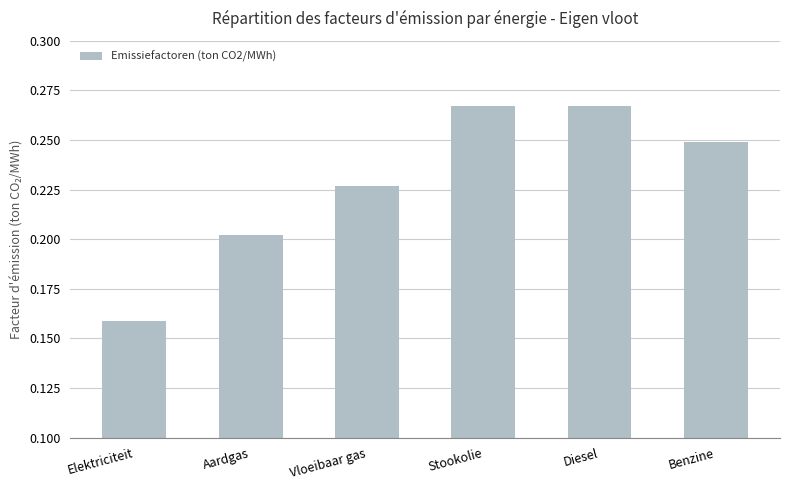

Are the bars horizontal?

No